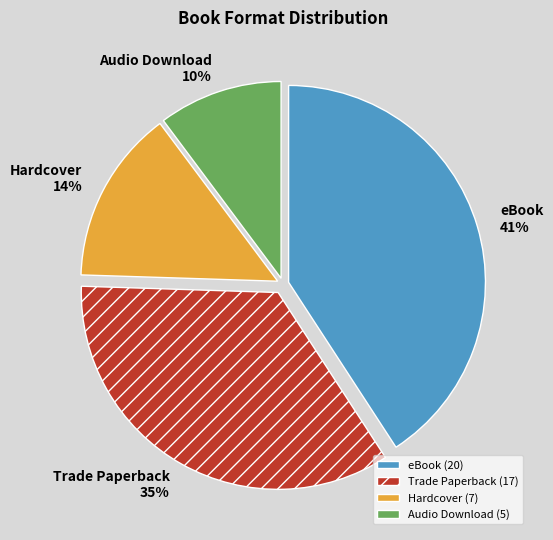

Is Trade Paperback the majority of the pie?

No